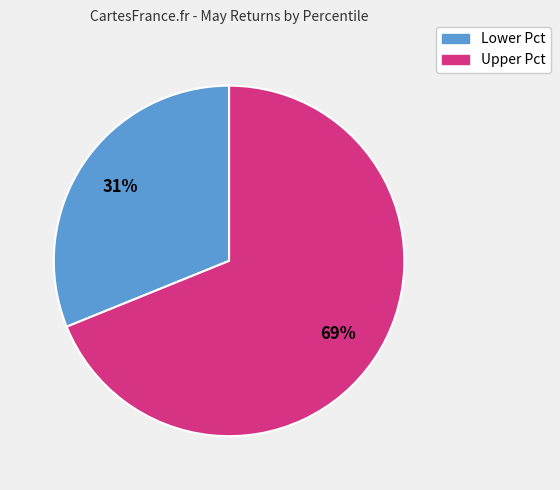

To the nearest percent, what is the difference between the largest and smallest slice percentages?

38%